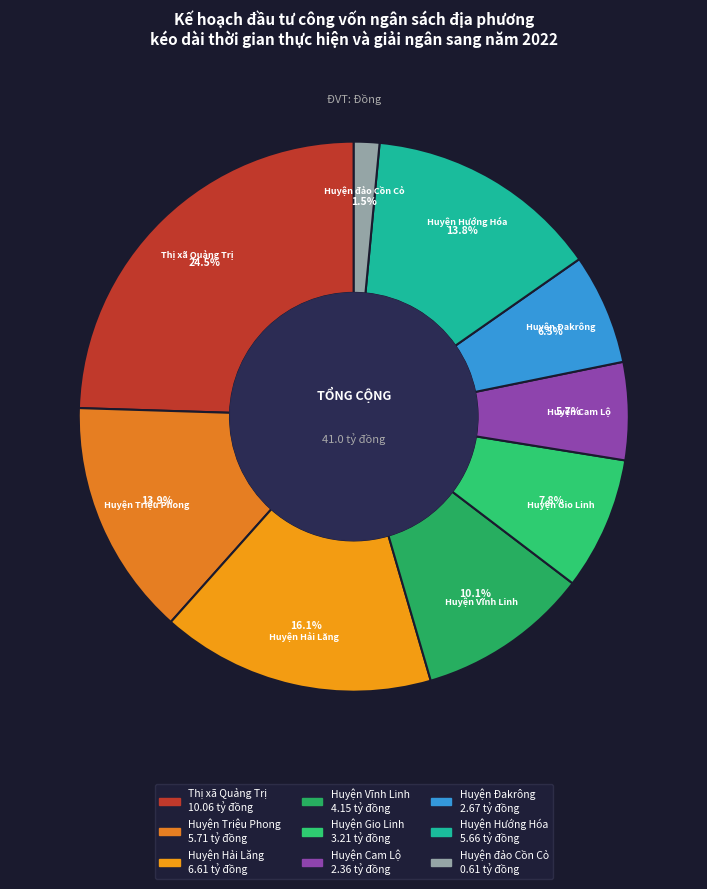

Between Huyện Triệu Phong and Huyện đảo Cồn Cỏ, which is larger?

Huyện Triệu Phong